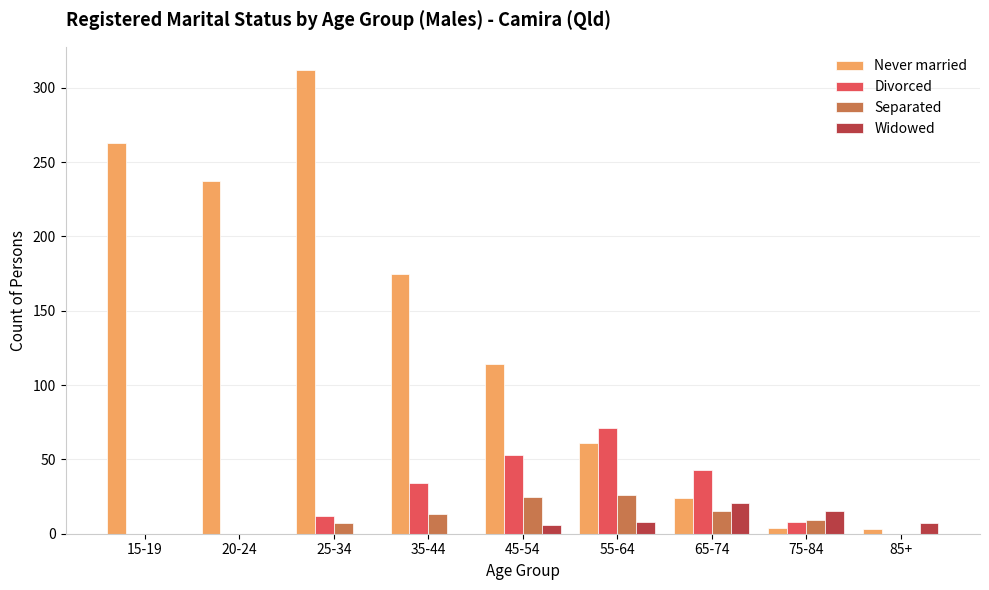

What is the sum of all Divorced values?

221